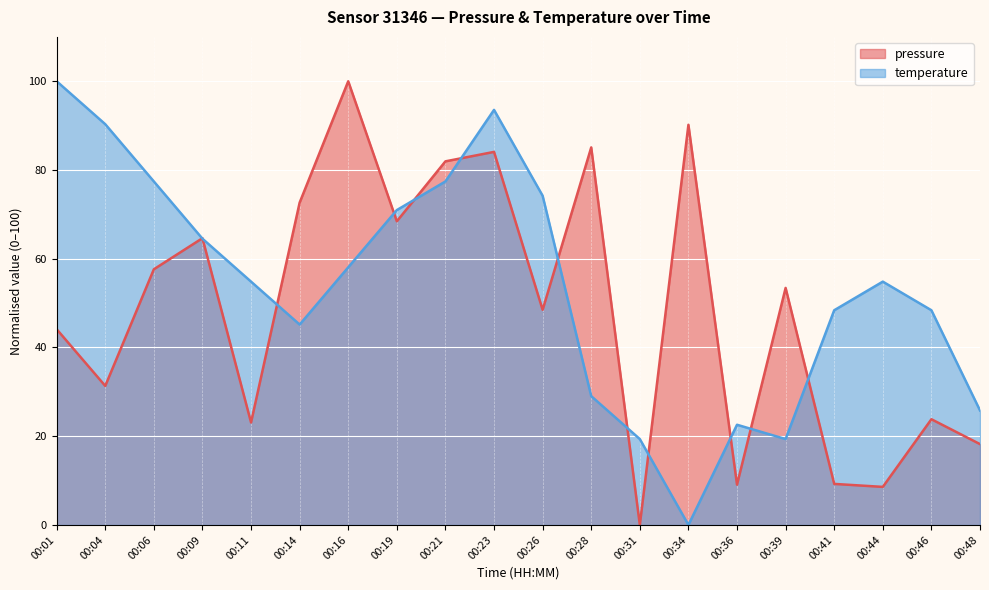

What is the approximate value of temperature at 00:36?

22.6